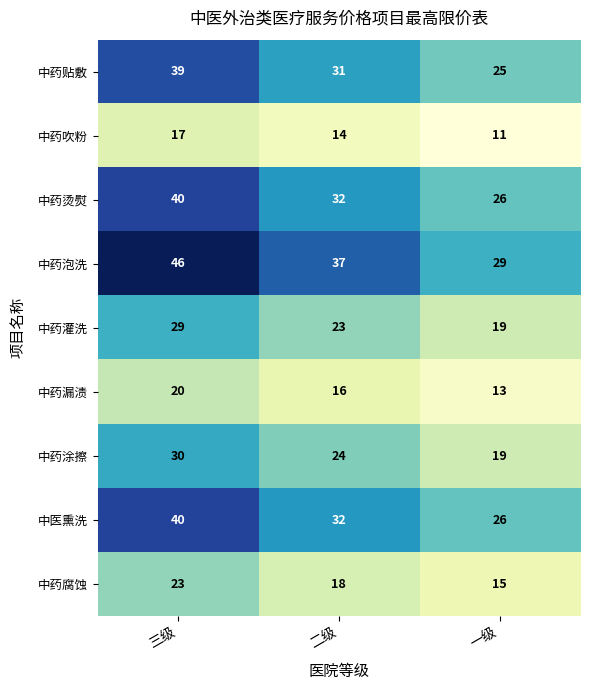

What value does the 中药漏渍 series have at 三级?

20